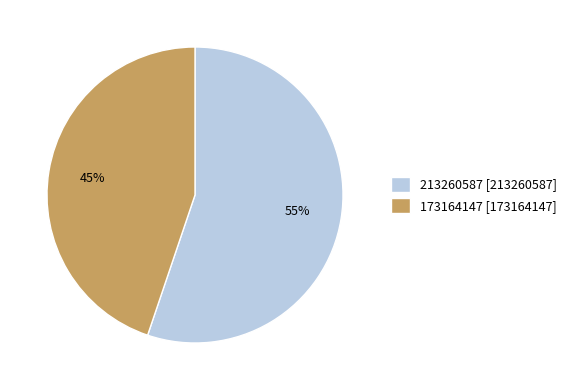

Combined, do 173164147 and 213260587 account for over 50%?

Yes